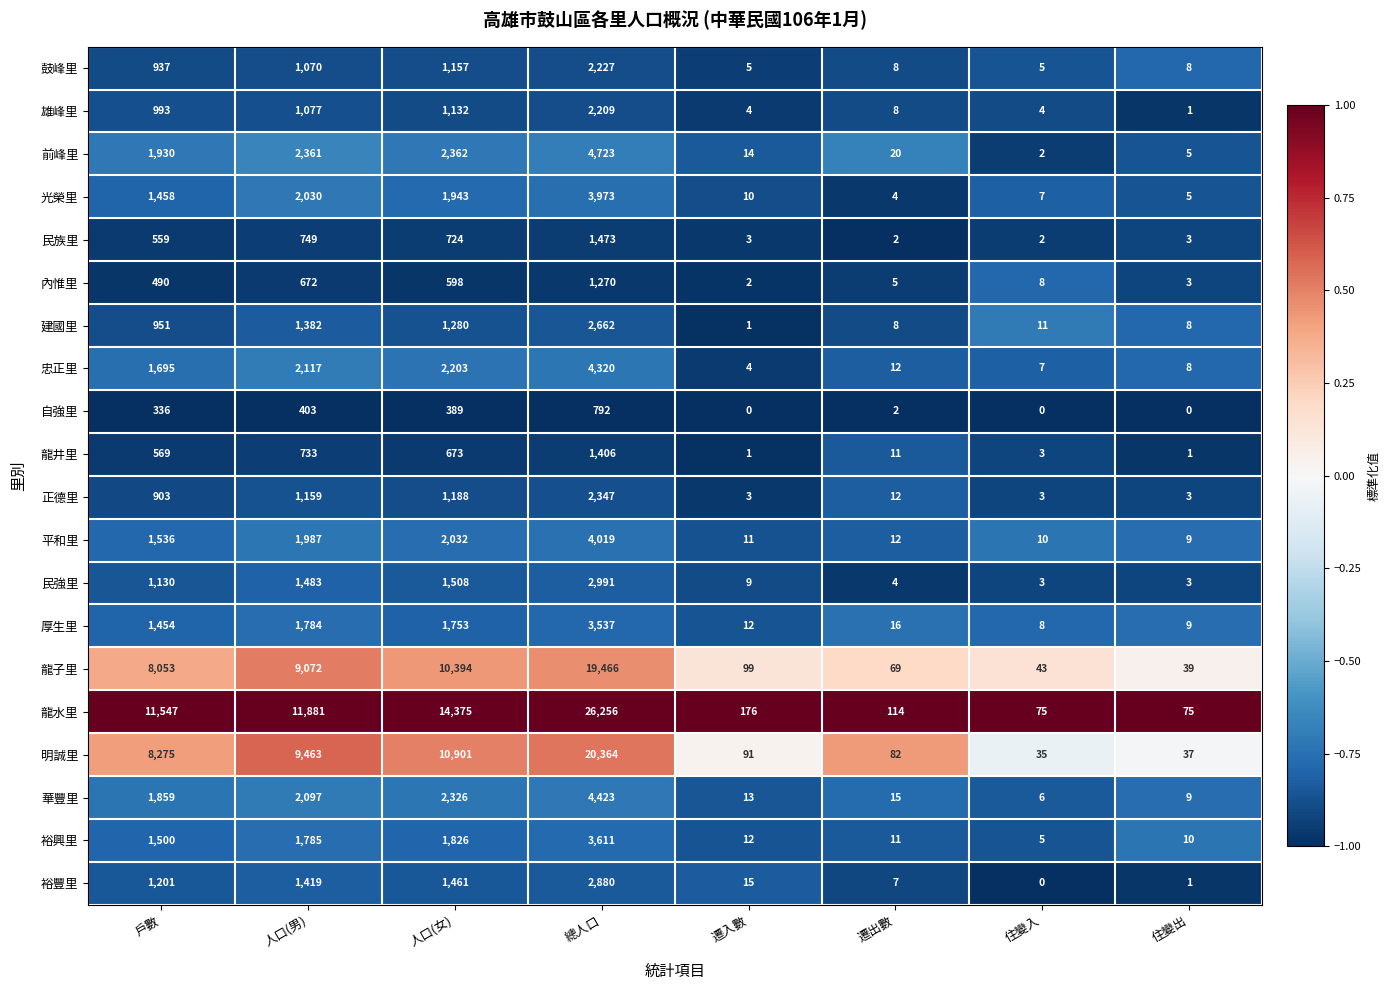

The value of 厚生里 at 總人口 is 1644. True or false?

False